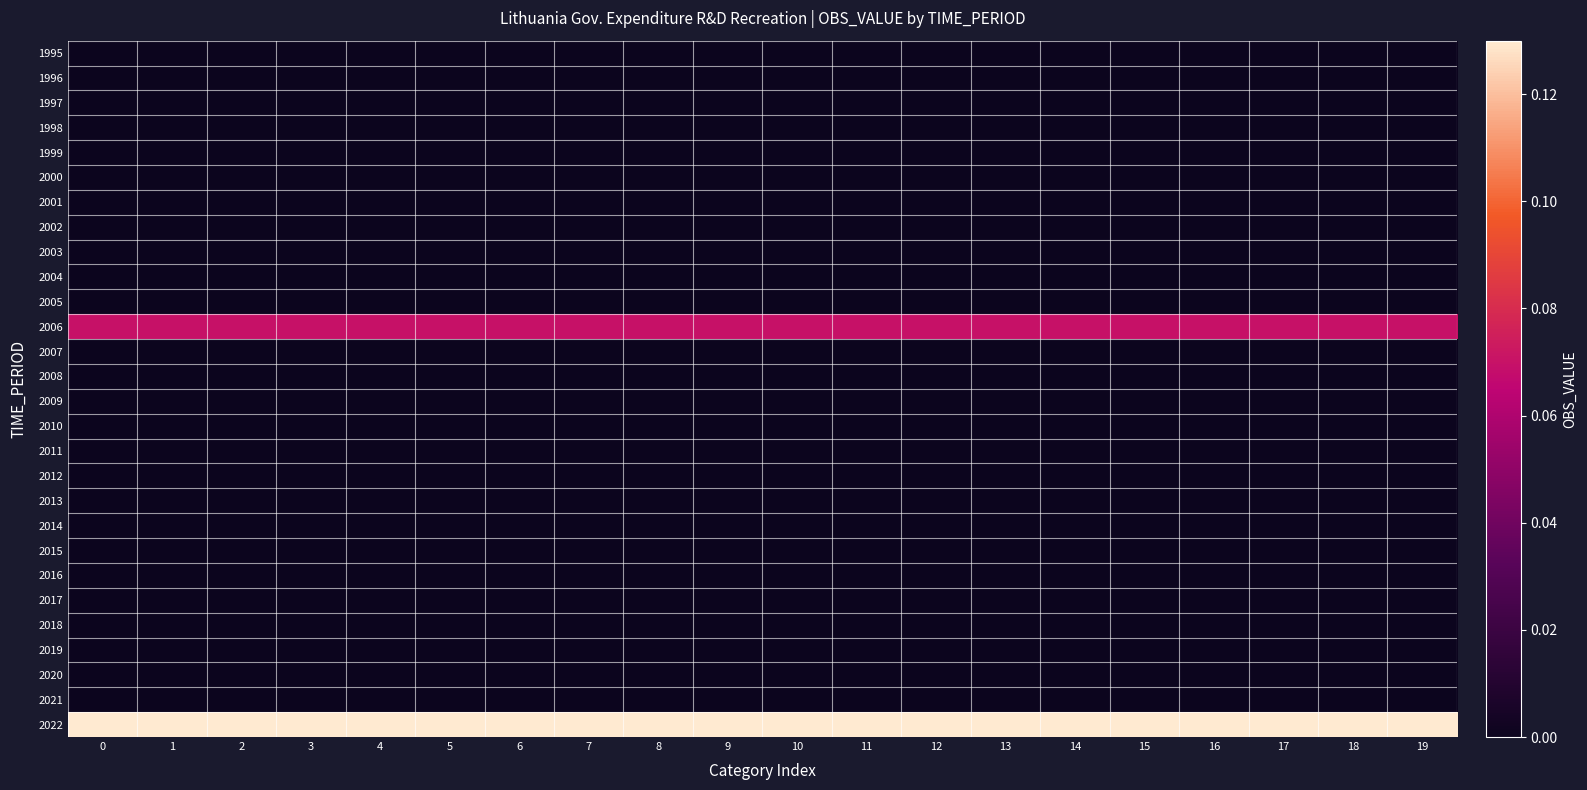

Reading left to right, list all the values displayed in this chart.

1995: 0=0.0	1=0.0	2=0.0	3=0.0	4=0.0	5=0.0	6=0.0	7=0.0	8=0.0	9=0.0	10=0.0	11=0.0	12=0.0	13=0.0	14=0.0	15=0.0	16=0.0	17=0.0	18=0.0	19=0.0
1996: 0=0.0	1=0.0	2=0.0	3=0.0	4=0.0	5=0.0	6=0.0	7=0.0	8=0.0	9=0.0	10=0.0	11=0.0	12=0.0	13=0.0	14=0.0	15=0.0	16=0.0	17=0.0	18=0.0	19=0.0
1997: 0=0.0	1=0.0	2=0.0	3=0.0	4=0.0	5=0.0	6=0.0	7=0.0	8=0.0	9=0.0	10=0.0	11=0.0	12=0.0	13=0.0	14=0.0	15=0.0	16=0.0	17=0.0	18=0.0	19=0.0
1998: 0=0.0	1=0.0	2=0.0	3=0.0	4=0.0	5=0.0	6=0.0	7=0.0	8=0.0	9=0.0	10=0.0	11=0.0	12=0.0	13=0.0	14=0.0	15=0.0	16=0.0	17=0.0	18=0.0	19=0.0
1999: 0=0.0	1=0.0	2=0.0	3=0.0	4=0.0	5=0.0	6=0.0	7=0.0	8=0.0	9=0.0	10=0.0	11=0.0	12=0.0	13=0.0	14=0.0	15=0.0	16=0.0	17=0.0	18=0.0	19=0.0
2000: 0=0.0	1=0.0	2=0.0	3=0.0	4=0.0	5=0.0	6=0.0	7=0.0	8=0.0	9=0.0	10=0.0	11=0.0	12=0.0	13=0.0	14=0.0	15=0.0	16=0.0	17=0.0	18=0.0	19=0.0
2001: 0=0.0	1=0.0	2=0.0	3=0.0	4=0.0	5=0.0	6=0.0	7=0.0	8=0.0	9=0.0	10=0.0	11=0.0	12=0.0	13=0.0	14=0.0	15=0.0	16=0.0	17=0.0	18=0.0	19=0.0
2002: 0=0.0	1=0.0	2=0.0	3=0.0	4=0.0	5=0.0	6=0.0	7=0.0	8=0.0	9=0.0	10=0.0	11=0.0	12=0.0	13=0.0	14=0.0	15=0.0	16=0.0	17=0.0	18=0.0	19=0.0
2003: 0=0.0	1=0.0	2=0.0	3=0.0	4=0.0	5=0.0	6=0.0	7=0.0	8=0.0	9=0.0	10=0.0	11=0.0	12=0.0	13=0.0	14=0.0	15=0.0	16=0.0	17=0.0	18=0.0	19=0.0
2004: 0=0.0	1=0.0	2=0.0	3=0.0	4=0.0	5=0.0	6=0.0	7=0.0	8=0.0	9=0.0	10=0.0	11=0.0	12=0.0	13=0.0	14=0.0	15=0.0	16=0.0	17=0.0	18=0.0	19=0.0
2005: 0=0.0	1=0.0	2=0.0	3=0.0	4=0.0	5=0.0	6=0.0	7=0.0	8=0.0	9=0.0	10=0.0	11=0.0	12=0.0	13=0.0	14=0.0	15=0.0	16=0.0	17=0.0	18=0.0	19=0.0
2006: 0=0.1	1=0.1	2=0.1	3=0.1	4=0.1	5=0.1	6=0.1	7=0.1	8=0.1	9=0.1	10=0.1	11=0.1	12=0.1	13=0.1	14=0.1	15=0.1	16=0.1	17=0.1	18=0.1	19=0.1
2007: 0=0.0	1=0.0	2=0.0	3=0.0	4=0.0	5=0.0	6=0.0	7=0.0	8=0.0	9=0.0	10=0.0	11=0.0	12=0.0	13=0.0	14=0.0	15=0.0	16=0.0	17=0.0	18=0.0	19=0.0
2008: 0=0.0	1=0.0	2=0.0	3=0.0	4=0.0	5=0.0	6=0.0	7=0.0	8=0.0	9=0.0	10=0.0	11=0.0	12=0.0	13=0.0	14=0.0	15=0.0	16=0.0	17=0.0	18=0.0	19=0.0
2009: 0=0.0	1=0.0	2=0.0	3=0.0	4=0.0	5=0.0	6=0.0	7=0.0	8=0.0	9=0.0	10=0.0	11=0.0	12=0.0	13=0.0	14=0.0	15=0.0	16=0.0	17=0.0	18=0.0	19=0.0
2010: 0=0.0	1=0.0	2=0.0	3=0.0	4=0.0	5=0.0	6=0.0	7=0.0	8=0.0	9=0.0	10=0.0	11=0.0	12=0.0	13=0.0	14=0.0	15=0.0	16=0.0	17=0.0	18=0.0	19=0.0
2011: 0=0.0	1=0.0	2=0.0	3=0.0	4=0.0	5=0.0	6=0.0	7=0.0	8=0.0	9=0.0	10=0.0	11=0.0	12=0.0	13=0.0	14=0.0	15=0.0	16=0.0	17=0.0	18=0.0	19=0.0
2012: 0=0.0	1=0.0	2=0.0	3=0.0	4=0.0	5=0.0	6=0.0	7=0.0	8=0.0	9=0.0	10=0.0	11=0.0	12=0.0	13=0.0	14=0.0	15=0.0	16=0.0	17=0.0	18=0.0	19=0.0
2013: 0=0.0	1=0.0	2=0.0	3=0.0	4=0.0	5=0.0	6=0.0	7=0.0	8=0.0	9=0.0	10=0.0	11=0.0	12=0.0	13=0.0	14=0.0	15=0.0	16=0.0	17=0.0	18=0.0	19=0.0
2014: 0=0.0	1=0.0	2=0.0	3=0.0	4=0.0	5=0.0	6=0.0	7=0.0	8=0.0	9=0.0	10=0.0	11=0.0	12=0.0	13=0.0	14=0.0	15=0.0	16=0.0	17=0.0	18=0.0	19=0.0
2015: 0=0.0	1=0.0	2=0.0	3=0.0	4=0.0	5=0.0	6=0.0	7=0.0	8=0.0	9=0.0	10=0.0	11=0.0	12=0.0	13=0.0	14=0.0	15=0.0	16=0.0	17=0.0	18=0.0	19=0.0
2016: 0=0.0	1=0.0	2=0.0	3=0.0	4=0.0	5=0.0	6=0.0	7=0.0	8=0.0	9=0.0	10=0.0	11=0.0	12=0.0	13=0.0	14=0.0	15=0.0	16=0.0	17=0.0	18=0.0	19=0.0
2017: 0=0.0	1=0.0	2=0.0	3=0.0	4=0.0	5=0.0	6=0.0	7=0.0	8=0.0	9=0.0	10=0.0	11=0.0	12=0.0	13=0.0	14=0.0	15=0.0	16=0.0	17=0.0	18=0.0	19=0.0
2018: 0=0.0	1=0.0	2=0.0	3=0.0	4=0.0	5=0.0	6=0.0	7=0.0	8=0.0	9=0.0	10=0.0	11=0.0	12=0.0	13=0.0	14=0.0	15=0.0	16=0.0	17=0.0	18=0.0	19=0.0
2019: 0=0.0	1=0.0	2=0.0	3=0.0	4=0.0	5=0.0	6=0.0	7=0.0	8=0.0	9=0.0	10=0.0	11=0.0	12=0.0	13=0.0	14=0.0	15=0.0	16=0.0	17=0.0	18=0.0	19=0.0
2020: 0=0.0	1=0.0	2=0.0	3=0.0	4=0.0	5=0.0	6=0.0	7=0.0	8=0.0	9=0.0	10=0.0	11=0.0	12=0.0	13=0.0	14=0.0	15=0.0	16=0.0	17=0.0	18=0.0	19=0.0
2021: 0=0.0	1=0.0	2=0.0	3=0.0	4=0.0	5=0.0	6=0.0	7=0.0	8=0.0	9=0.0	10=0.0	11=0.0	12=0.0	13=0.0	14=0.0	15=0.0	16=0.0	17=0.0	18=0.0	19=0.0
2022: 0=0.1	1=0.1	2=0.1	3=0.1	4=0.1	5=0.1	6=0.1	7=0.1	8=0.1	9=0.1	10=0.1	11=0.1	12=0.1	13=0.1	14=0.1	15=0.1	16=0.1	17=0.1	18=0.1	19=0.1